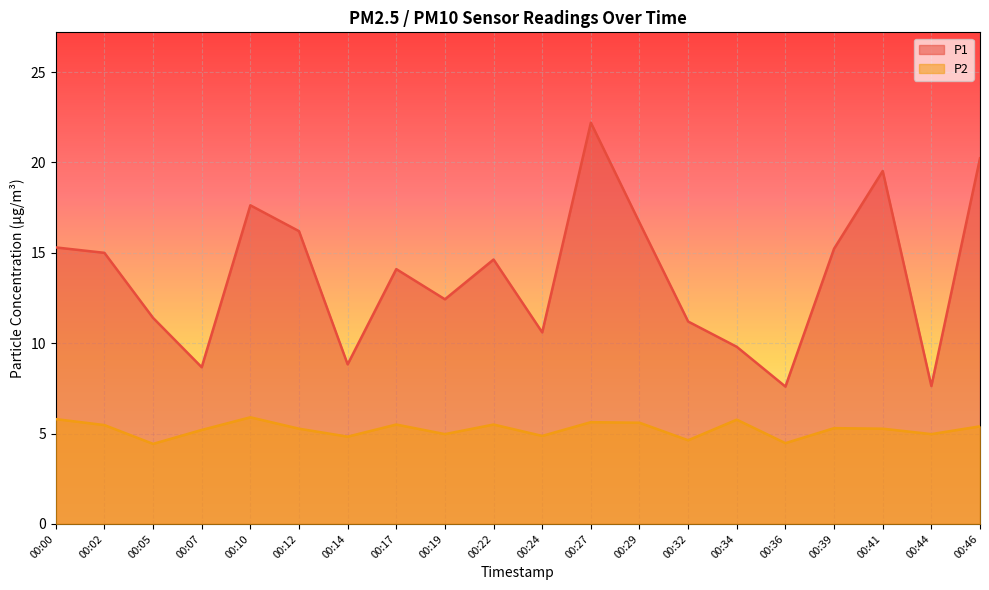

What is the total value across all series at 00:44?

12.6